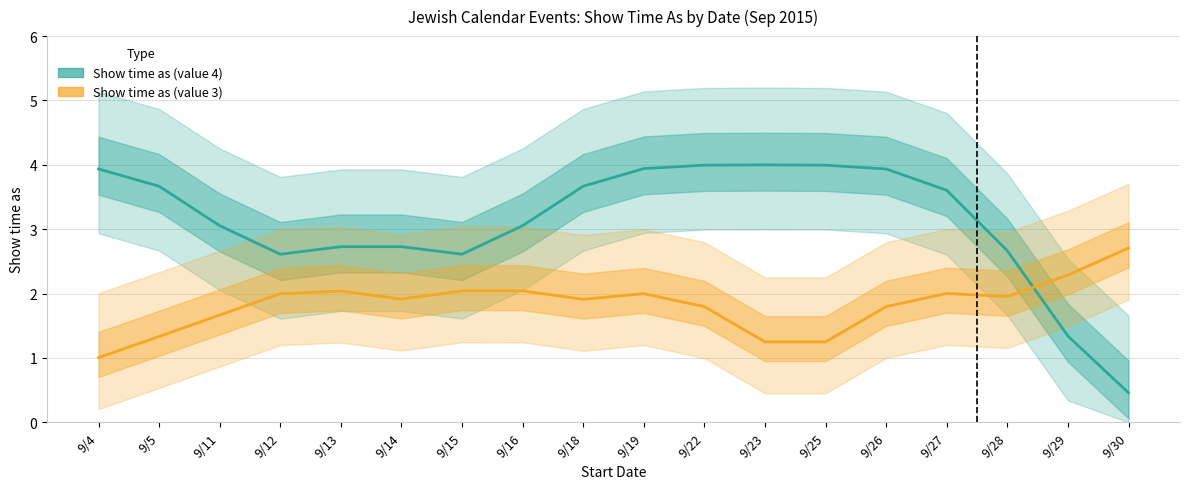

The Show time as (value 3) series shows 1.3 at 9/23. True or false?

True